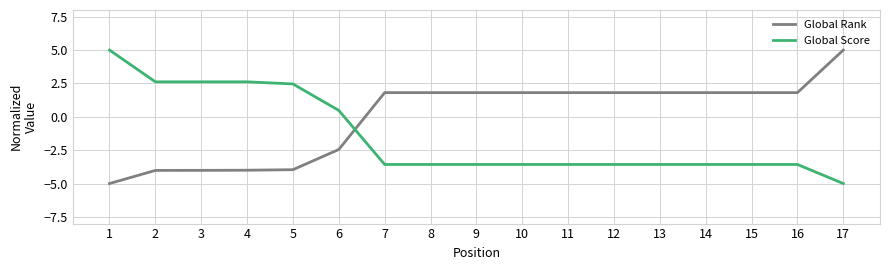

What are all the series names shown in the legend?

Global Rank, Global Score